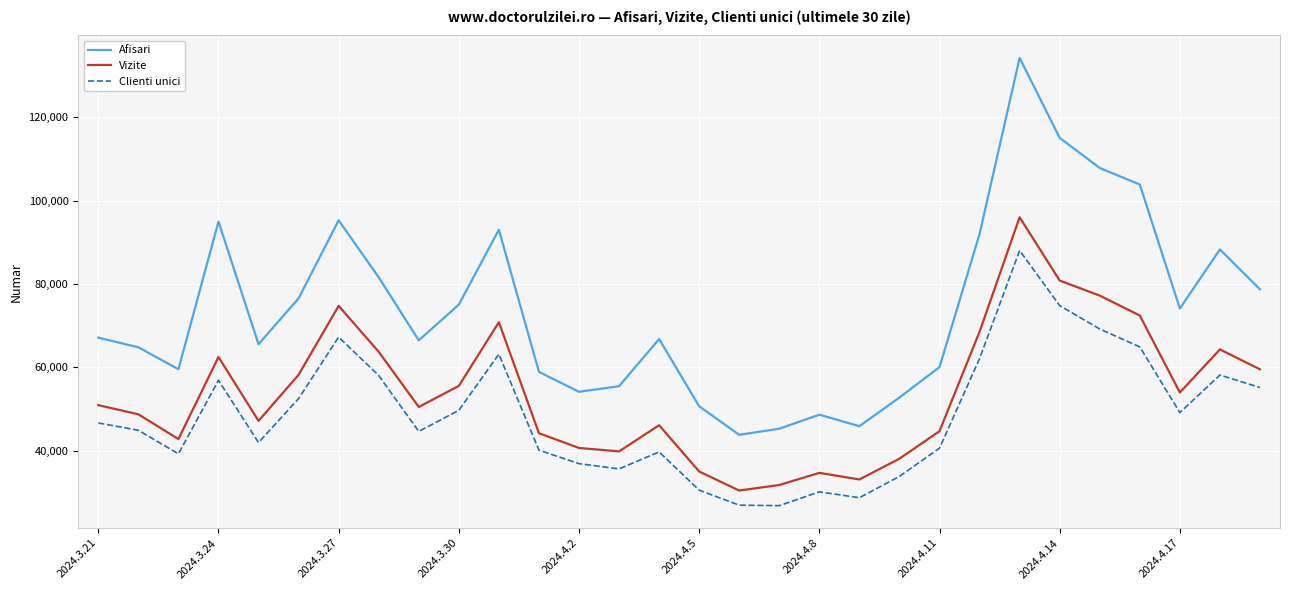

What are all the series names shown in the legend?

Afisari, Vizite, Clienti unici